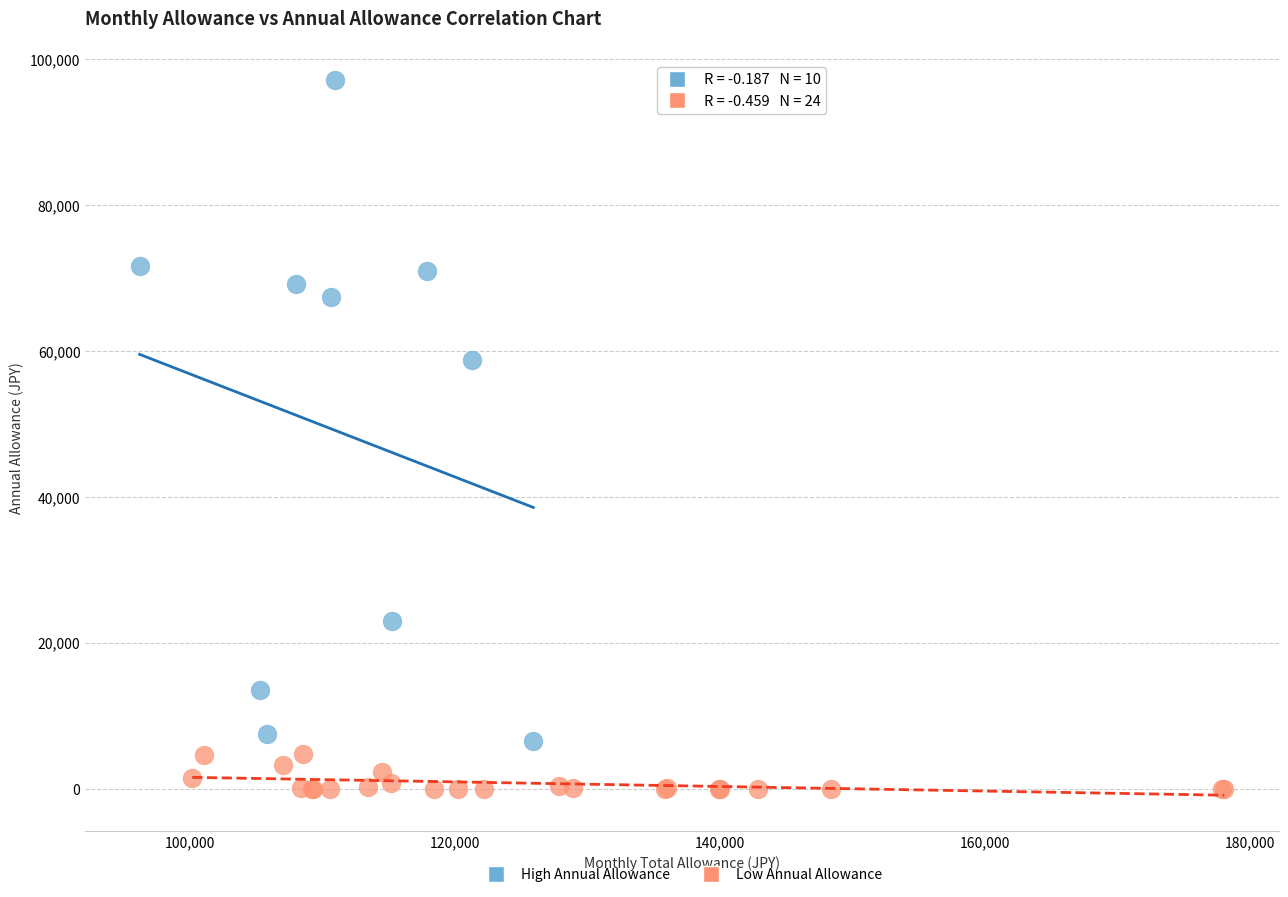

Which series has the widest spread of Y values?

High Annual Allowance